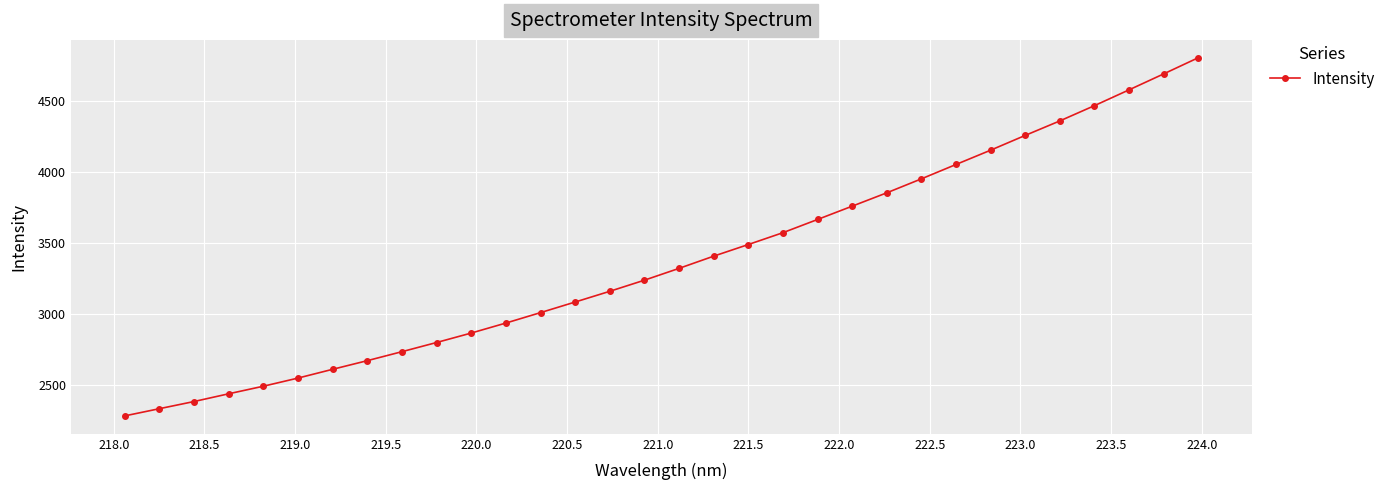

What is the value of the 32nd point from the left?

4806.0